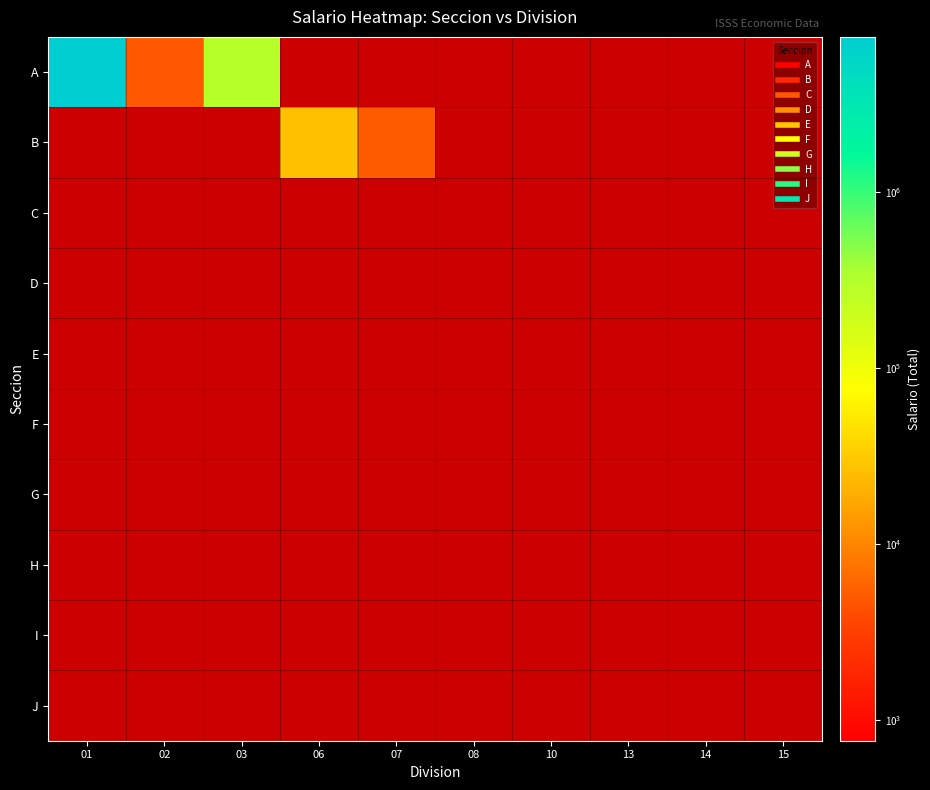

What is the maximum value shown in the chart?

7592136.7